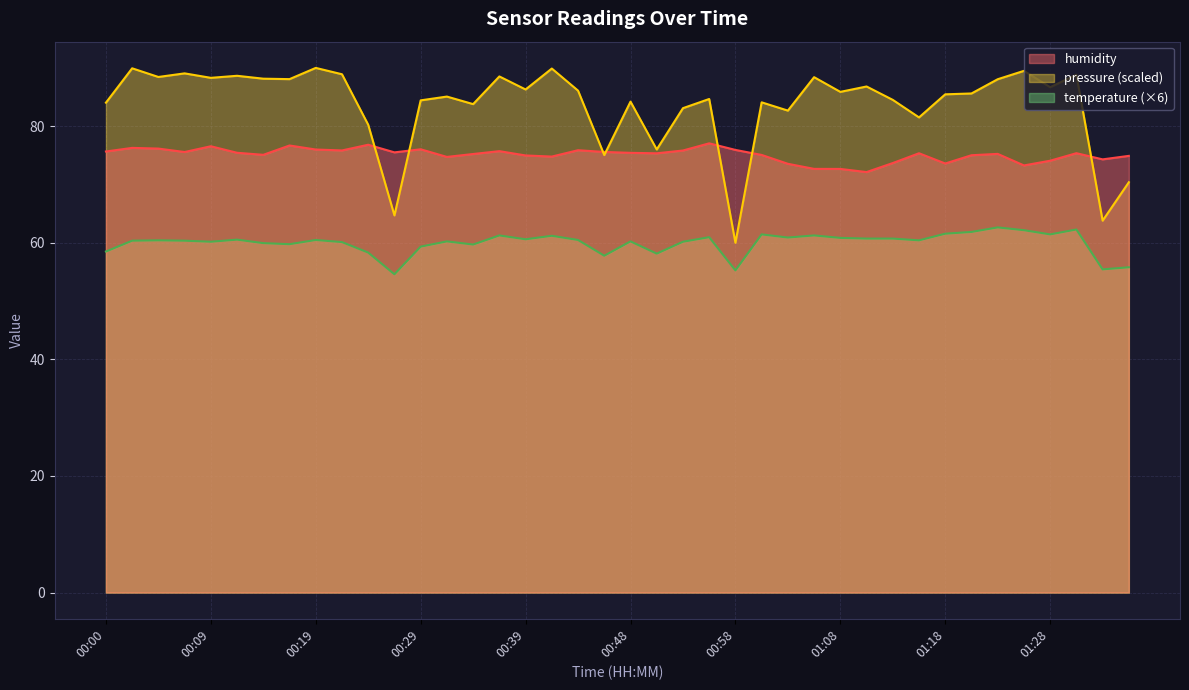

At which category does humidity reach its first local valley?

00:07